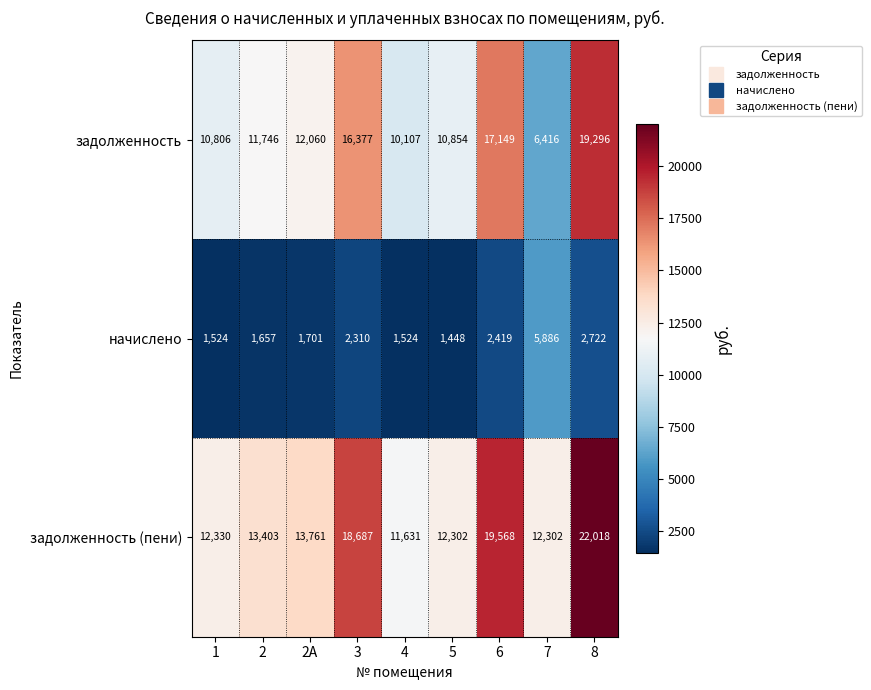

What is the difference between the задолженность values at 4 and 8?

9189